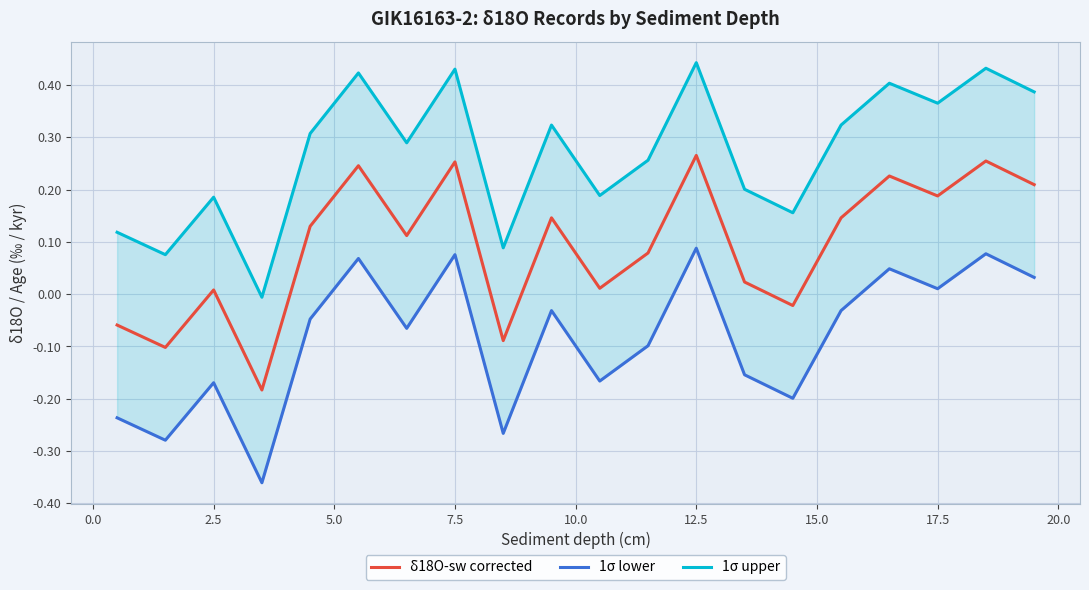

Rank the series by their average value, from lowest to highest.

1σ lower, δ18O-sw corrected, 1σ upper